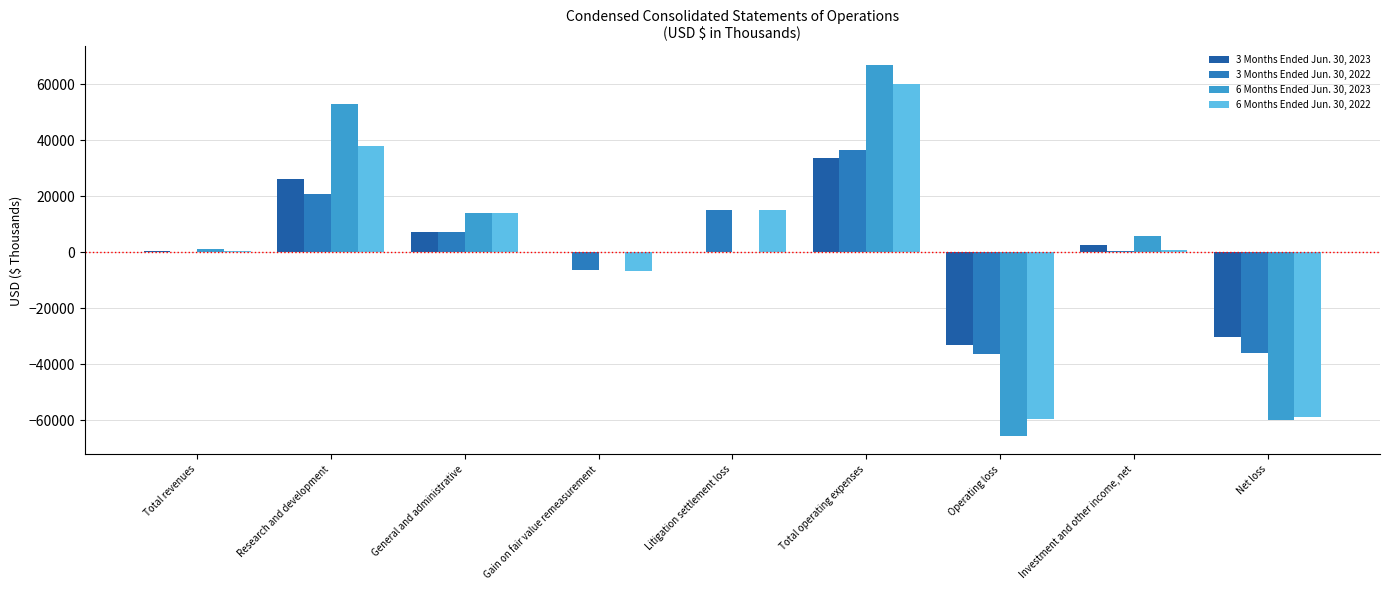

What is the label of the 4th bar from the left?

Gain on fair value remeasurement